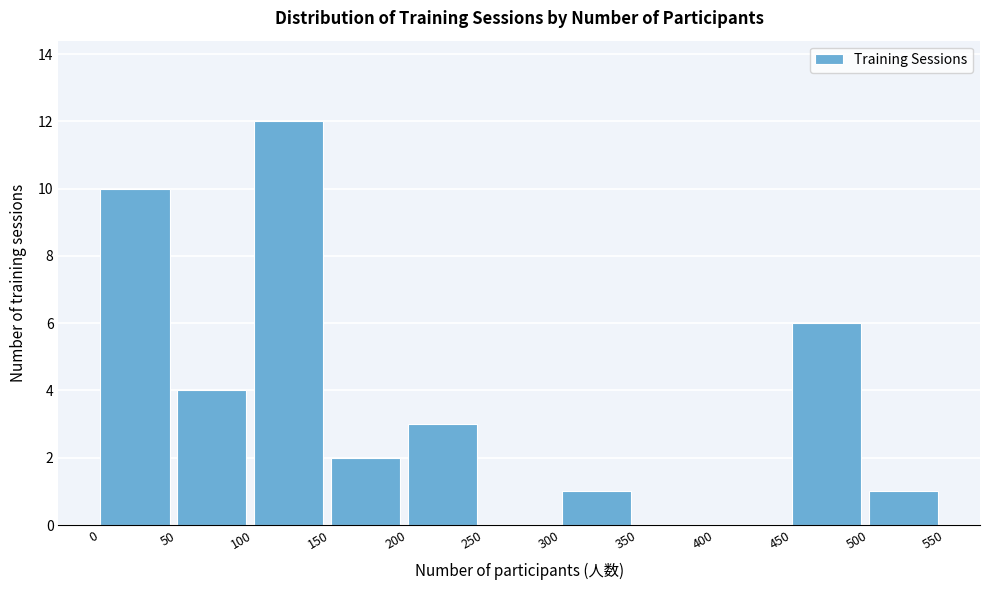

What is the height of the bar covering 50 to 100 on the x-axis? The values are not printed on the chart, so give them approximately, as read against the axis.

4